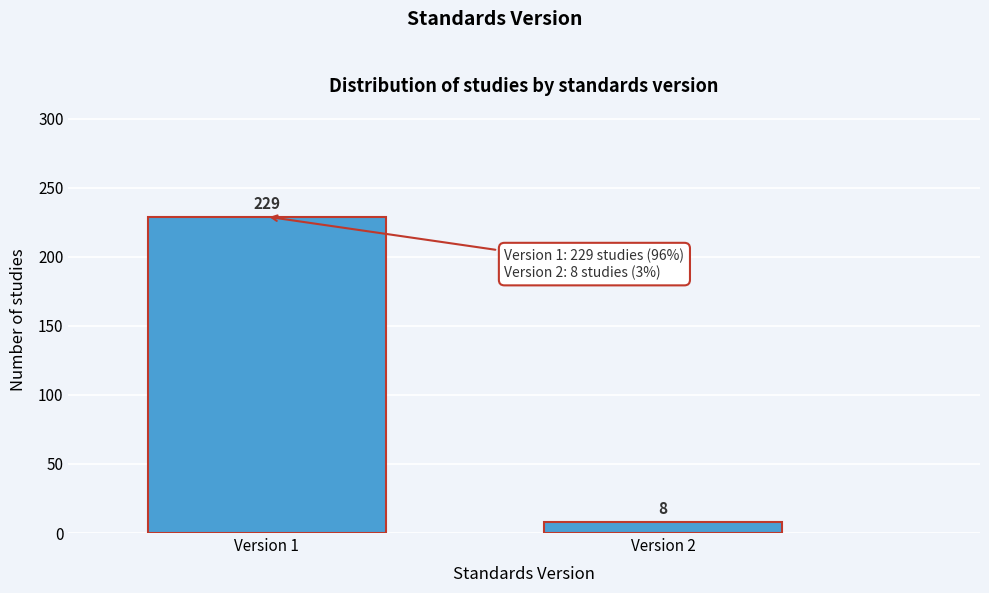

Reading left to right, what are all the values shown in this chart?

229	8